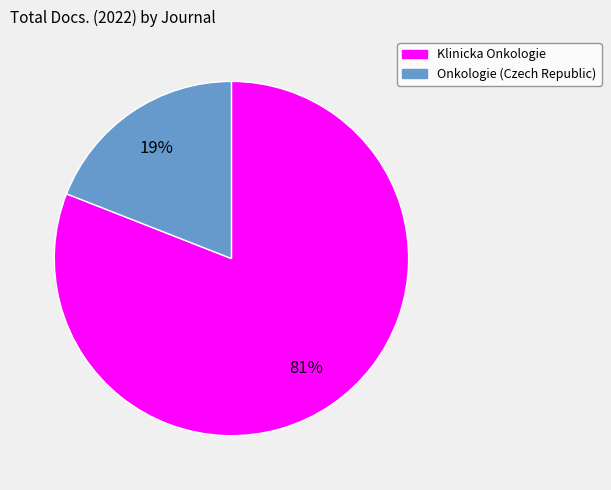

Which has a higher value, Klinicka Onkologie or Onkologie (Czech Republic)?

Klinicka Onkologie